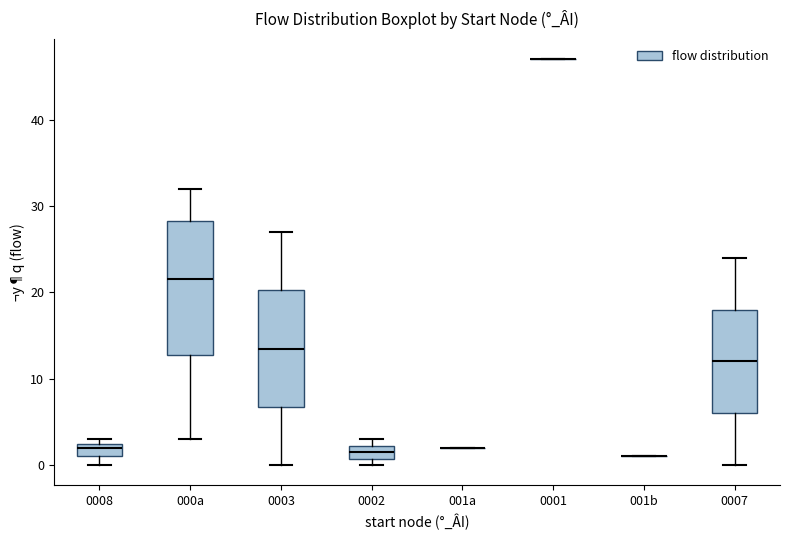

Comparing the boxes themselves (not the whiskers), which one is the tallest?

000a